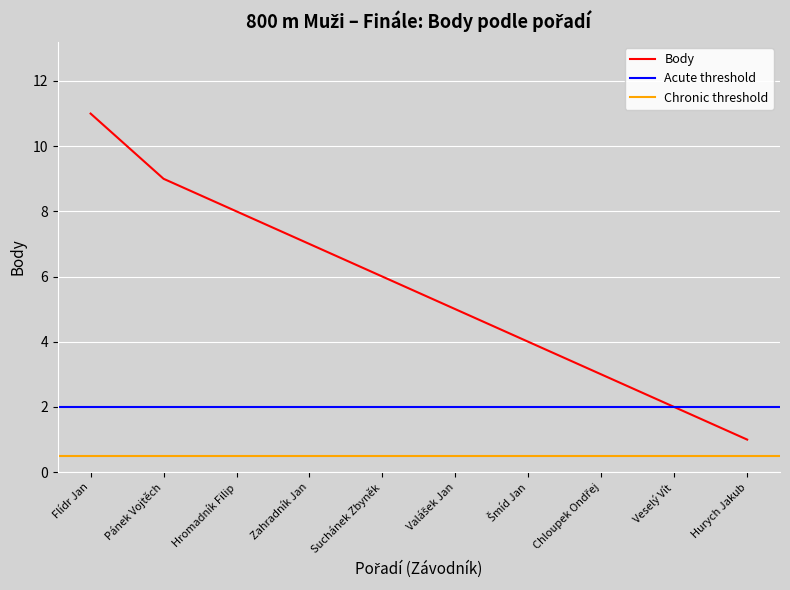

What is the minimum value shown in the chart?

1